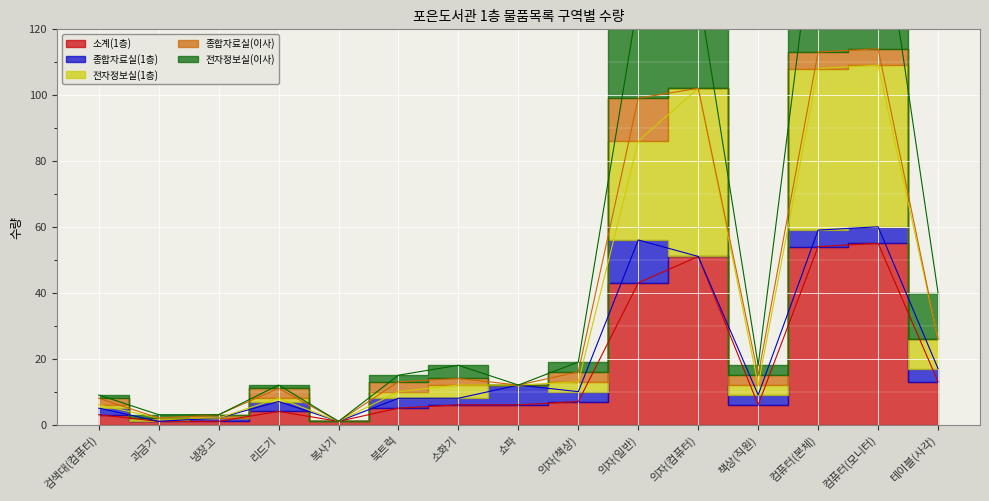

Is this an area chart (filled region under the line)?

No